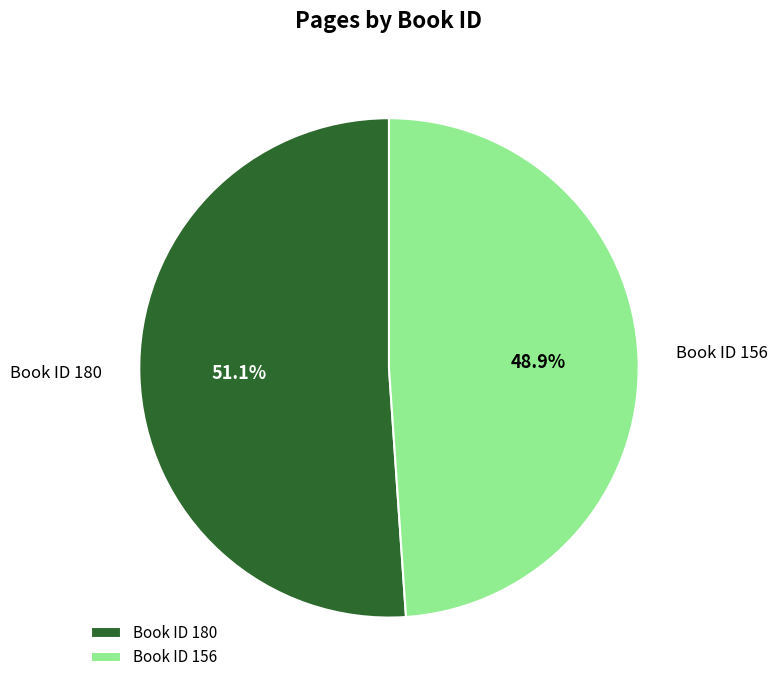

Count the number of slices in the pie.

2